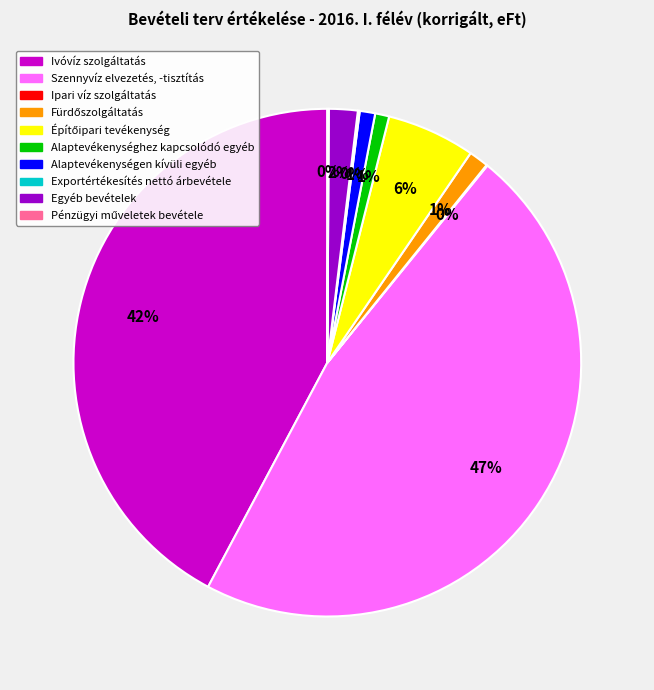

To the nearest percent, what is the difference between the largest and smallest slice percentages?

47%